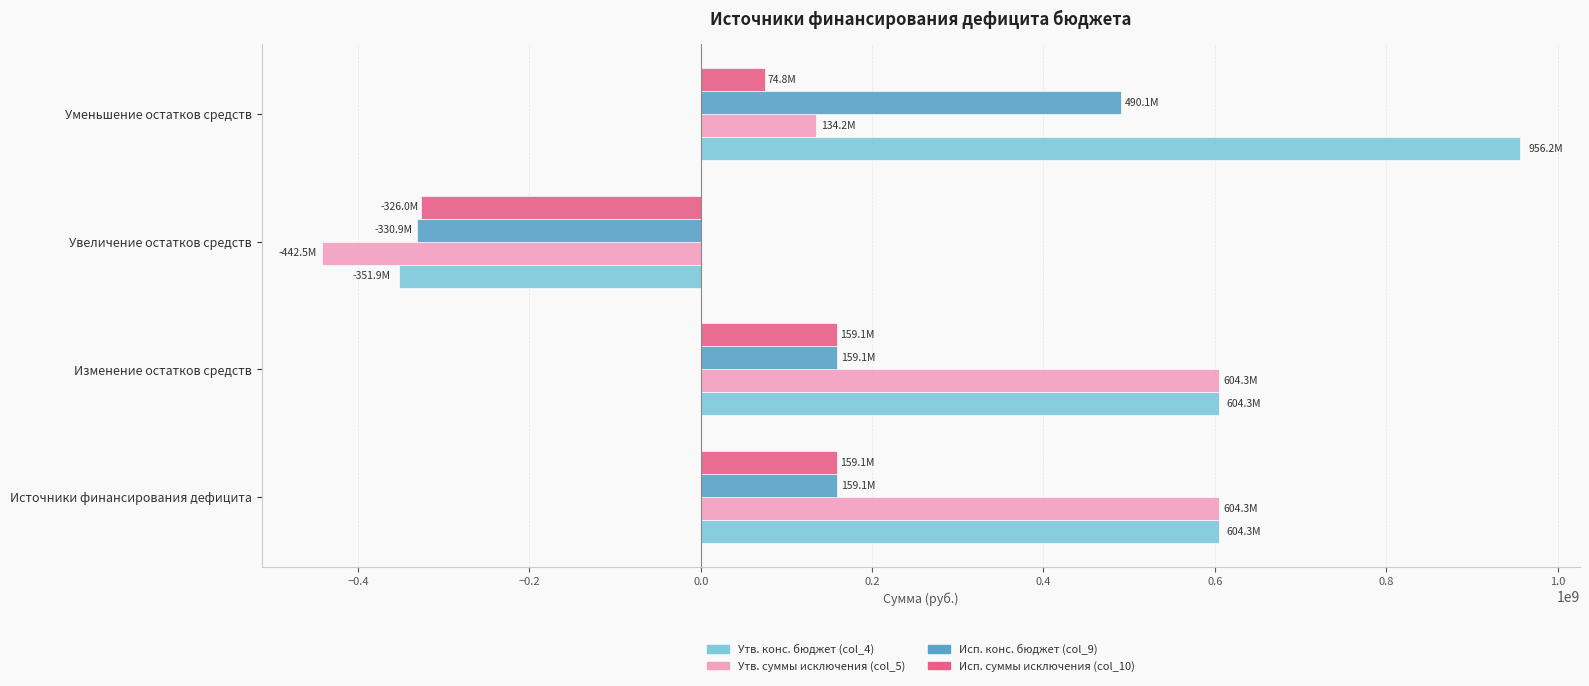

Is it true that Исп. конс. бюджет (col_9) equals 490078797.7 at Уменьшение остатков средств?

True